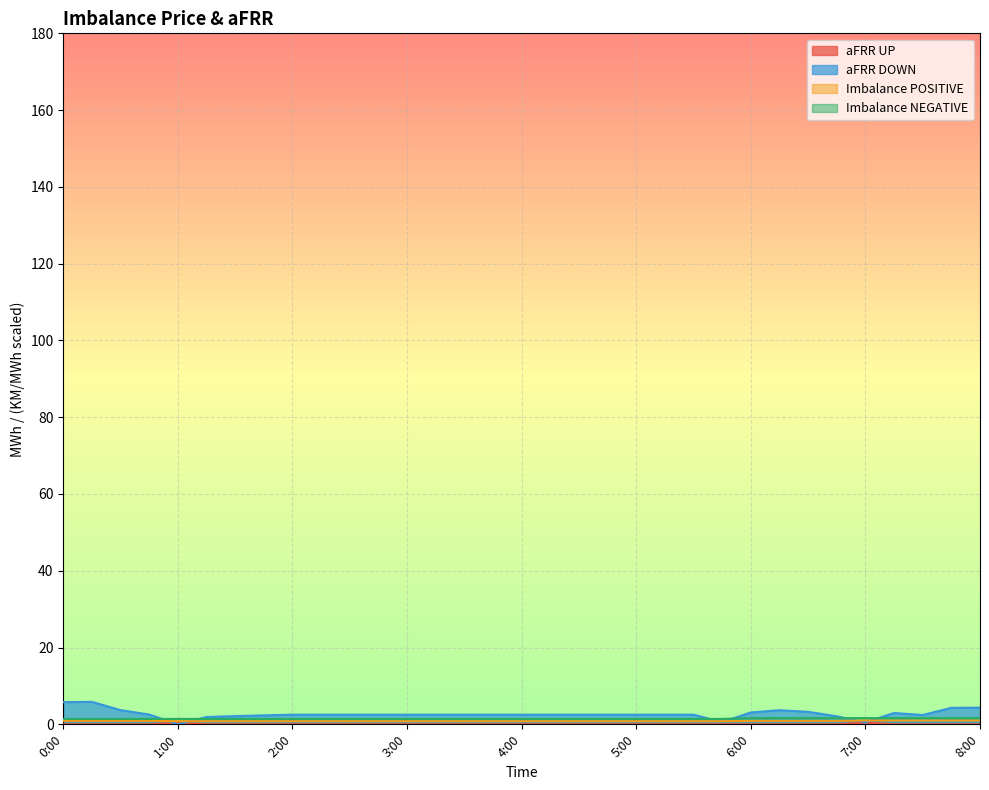

At which category is the sum across all series the highest?

0:15